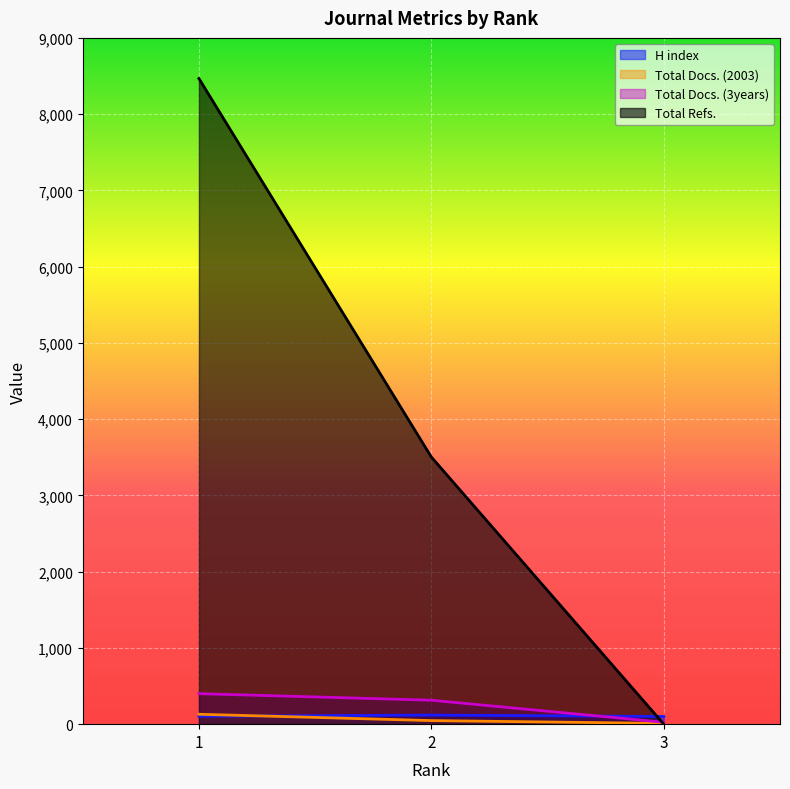

Does the chart display data point markers on the line(s)?

No